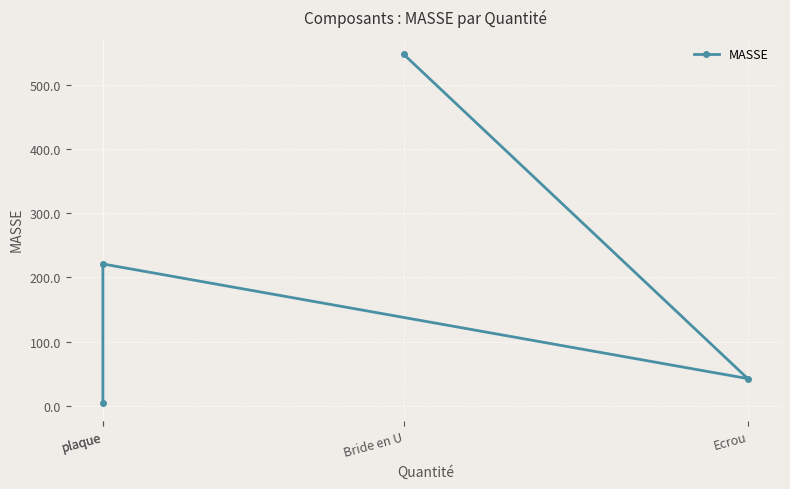

What is the greatest value displayed?

547.1